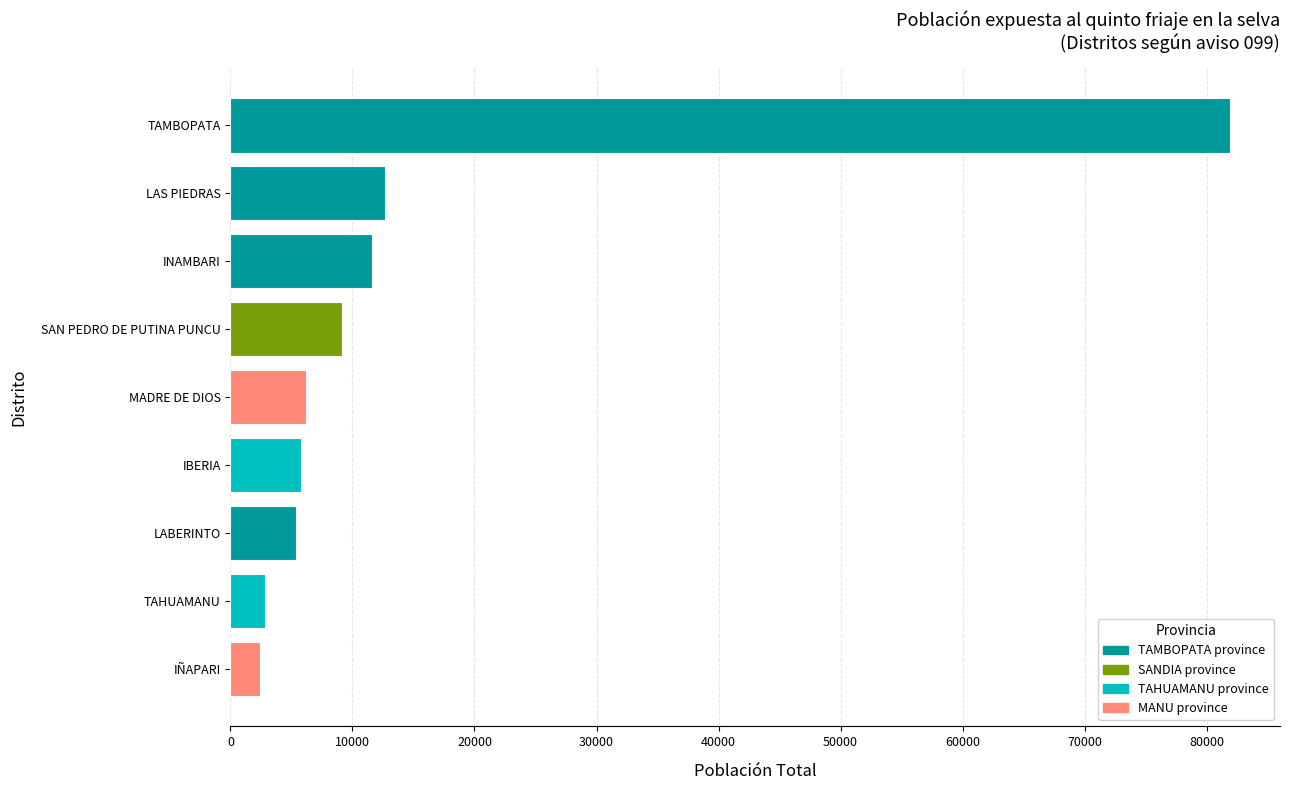

Where is the data nearest to the value 42158?

LAS PIEDRAS